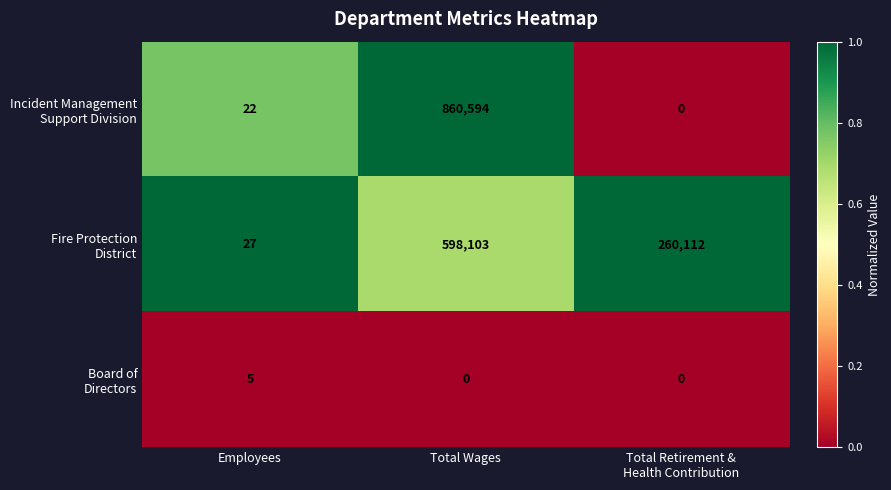

What is the difference between the highest and lowest values at Total Wages?

860594